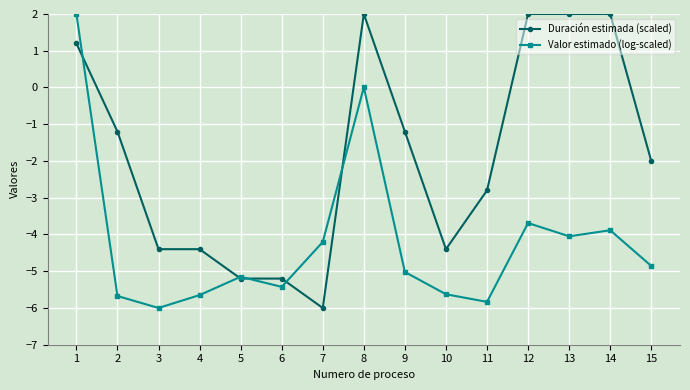

At which label does Duración estimada (scaled) first exceed -2?

1